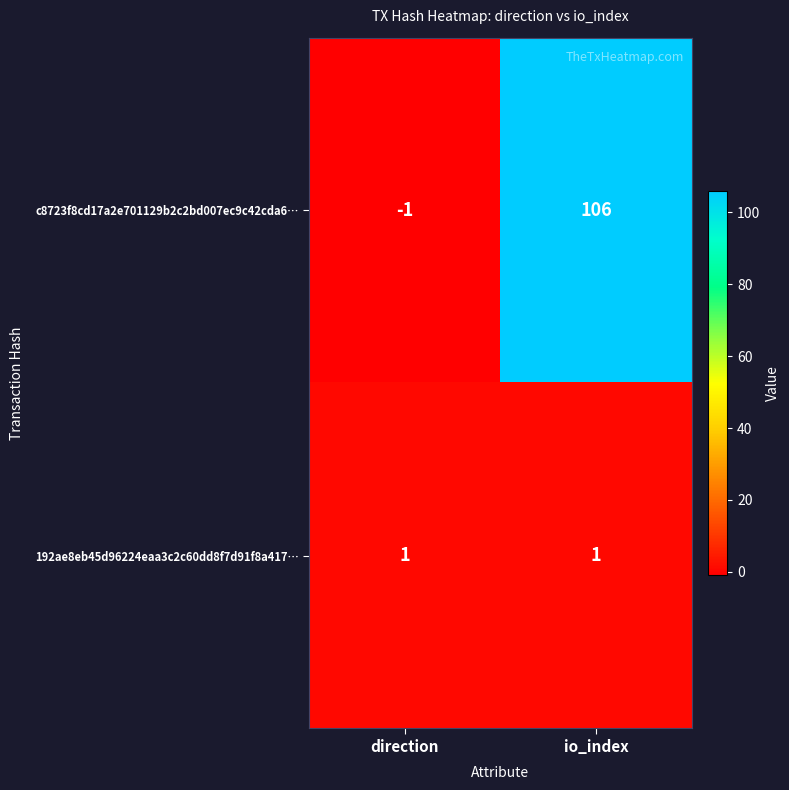

Rank the series by their average value, from lowest to highest.

192ae8eb45d96224eaa3c2c60dd8f7d91f8a417…, c8723f8cd17a2e701129b2c2bd007ec9c42cda6…